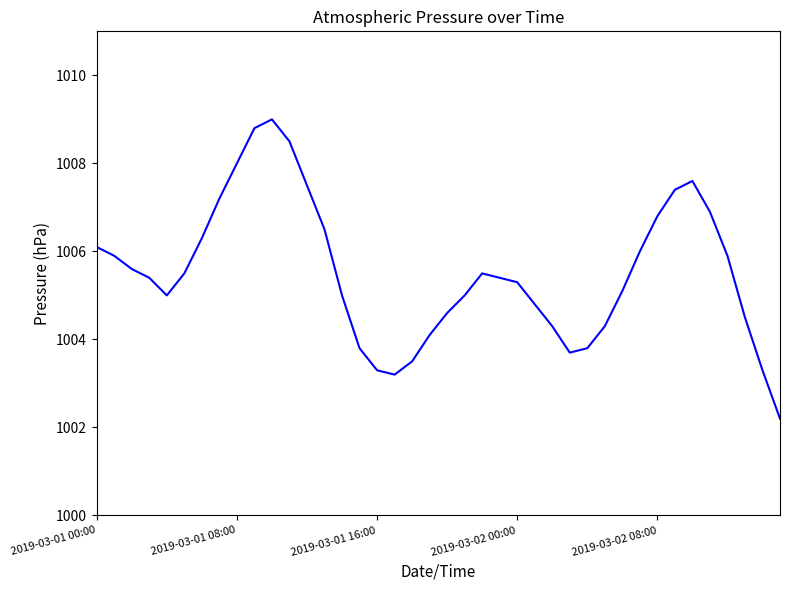

True or false: there are more than 2 points higher than both neighbors.

True